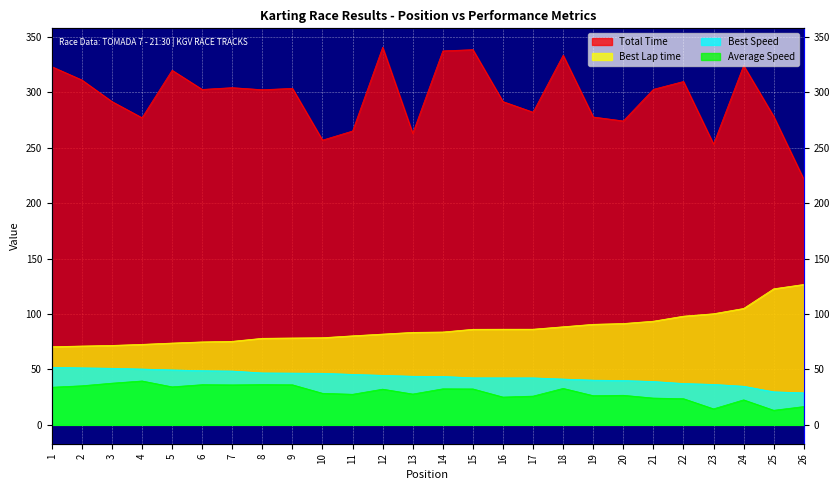

What is the value of the Best Speed point at the 23rd from the left?

36.5